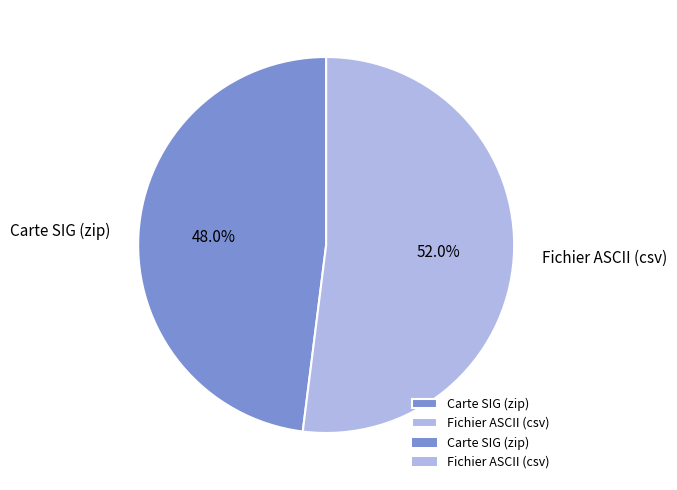

True or false: Fichier ASCII (csv) accounts for 52% of the total.

True